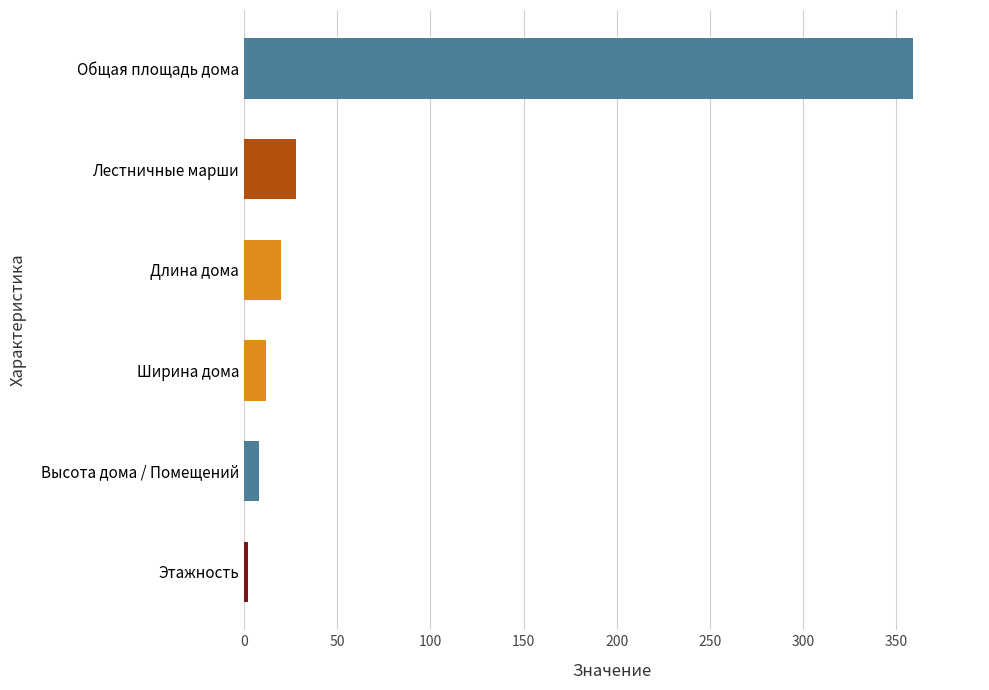

Reading bottom to top, list all the values displayed in this chart.

Этажность=2.0	Высота дома / Помещений=8.0	Ширина дома=12.0	Длина дома=20.0	Лестничные марши=28.0	Общая площадь дома=359.1